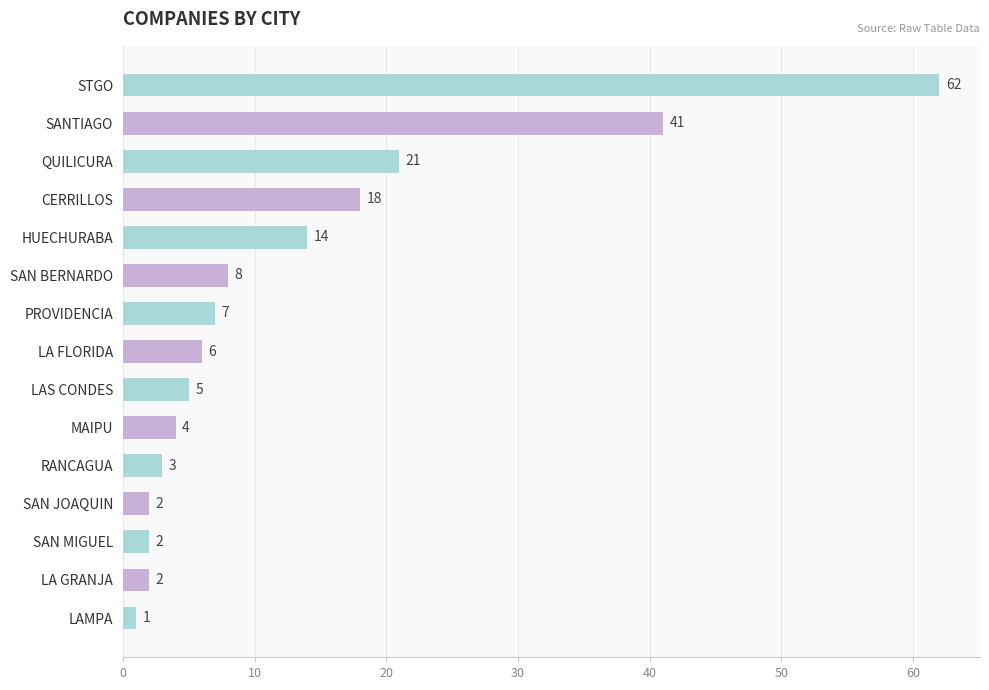

Reading bottom to top, list all the values displayed in this chart.

LAMPA=1	LA GRANJA=2	SAN MIGUEL=2	SAN JOAQUIN=2	RANCAGUA=3	MAIPU=4	LAS CONDES=5	LA FLORIDA=6	PROVIDENCIA=7	SAN BERNARDO=8	HUECHURABA=14	CERRILLOS=18	QUILICURA=21	SANTIAGO=41	STGO=62